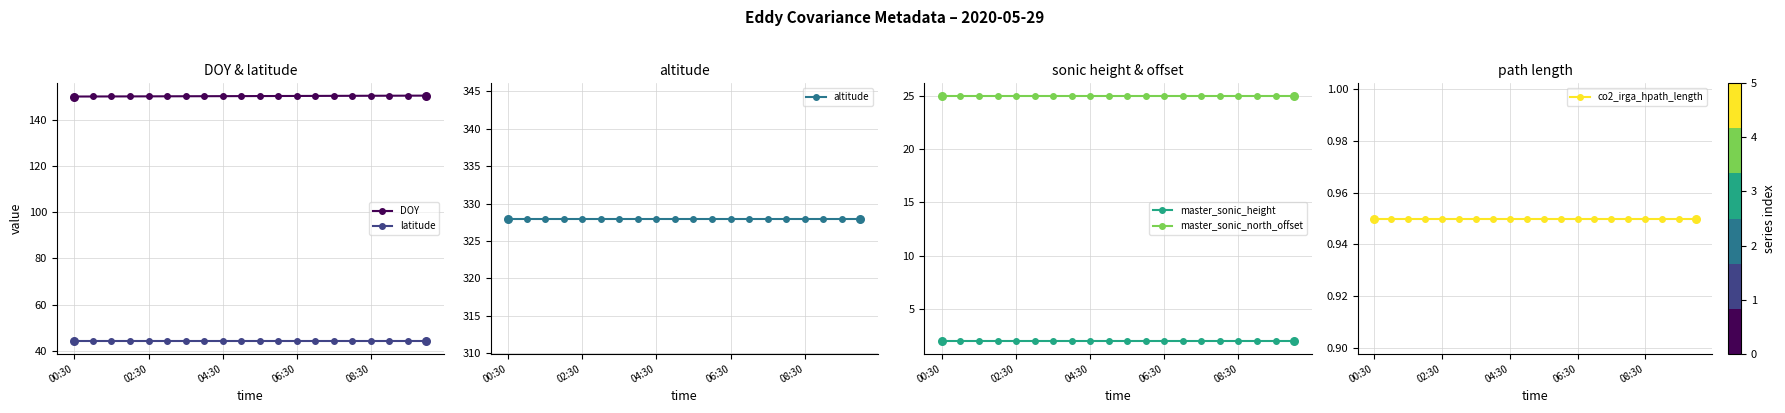

True or false: DOY and latitude intersect in this chart.

False